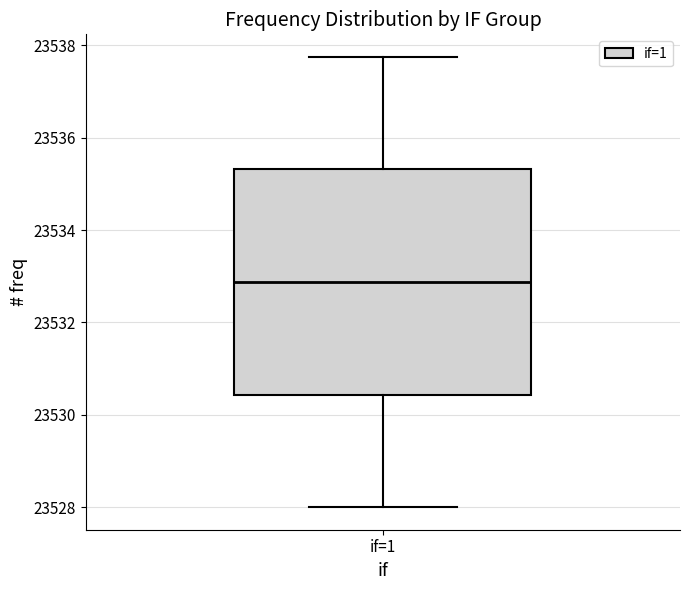

Where does the lower whisker of the box for if=1 end on the y-axis? The values are not printed on the chart, so give them approximately, as read against the axis.

23528.0